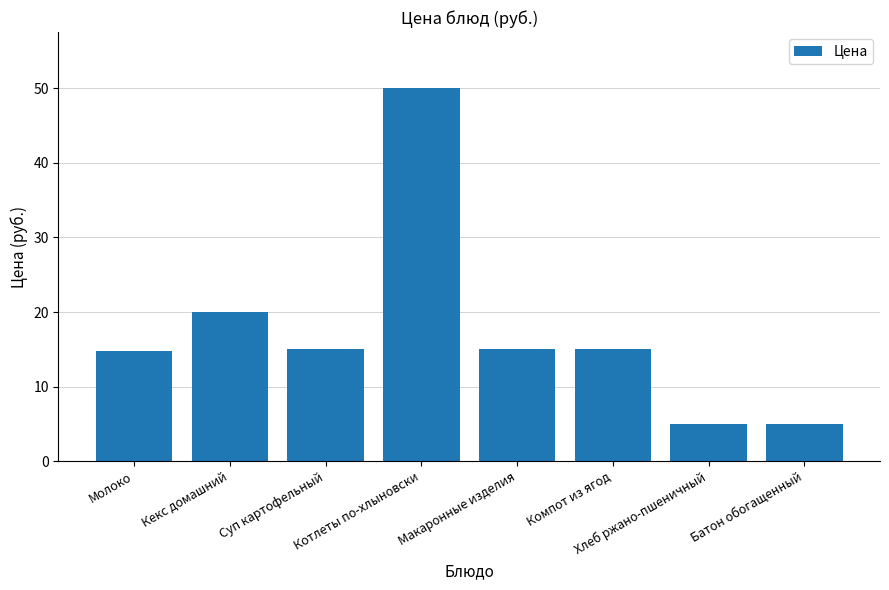

What is the minimum value shown in the chart?

5.0